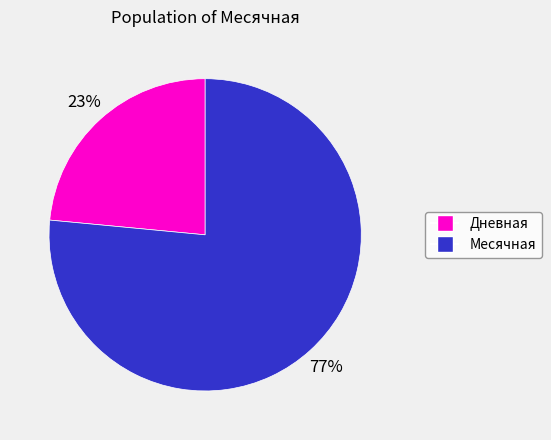

Does any single category account for the majority?

Yes